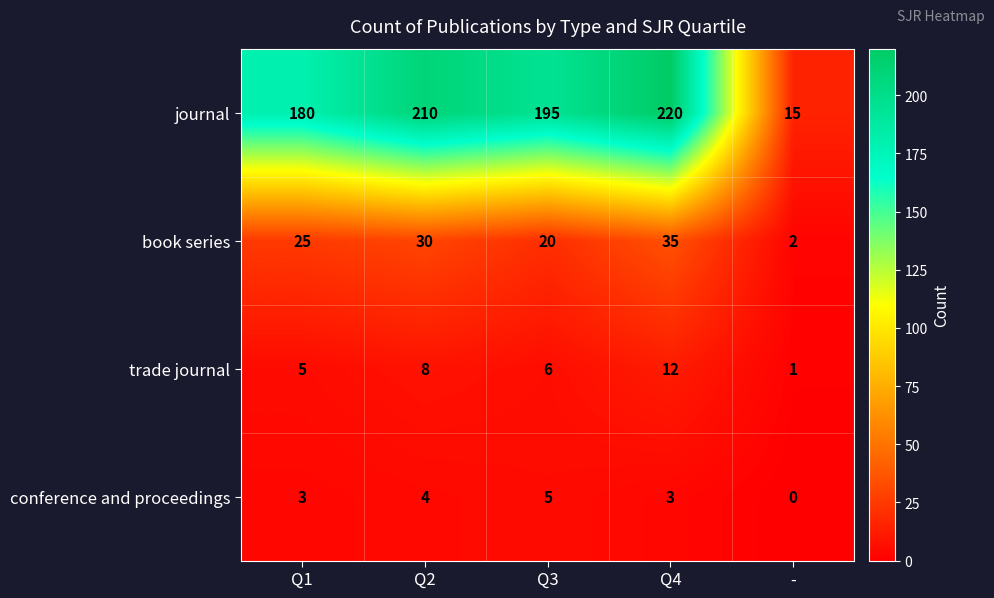

List the labels in order of trade journal value, smallest first.

-, Q1, Q3, Q2, Q4